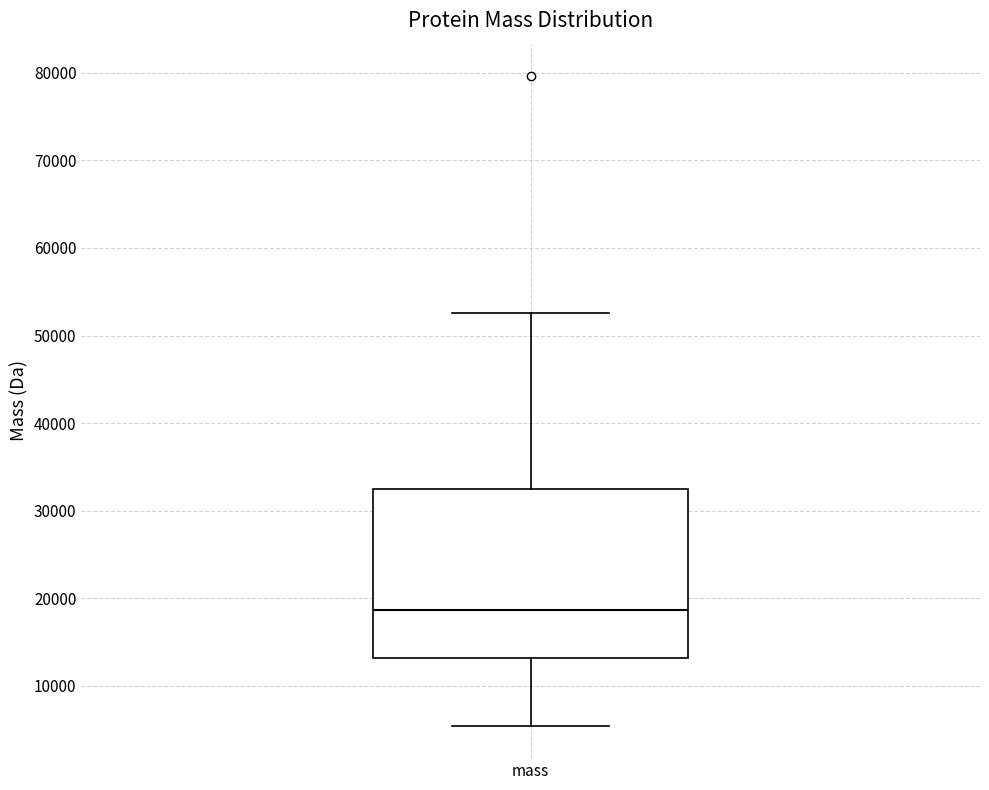

Transcribe this box plot: give where the median line is, the range the box spans, and where the two whiskers end, as read against the y-axis. The values are not printed on the chart, so give them approximately, as read against the axis.

median 19000, box 13000 to 32000, whiskers 5000 to 53000